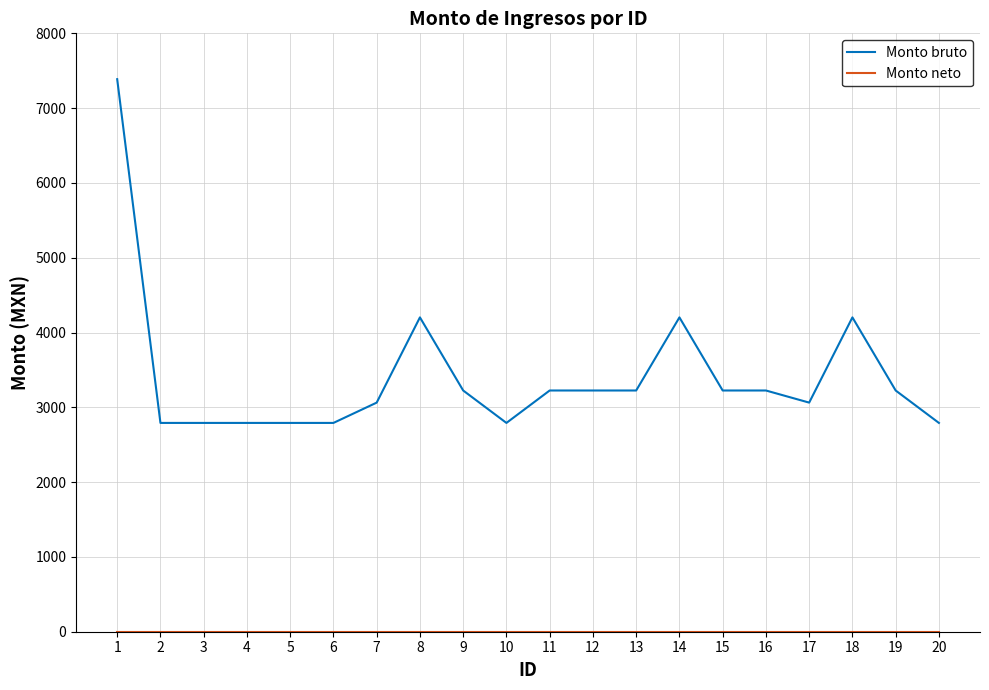

What is the highest value of the Monto bruto series?

7387.0